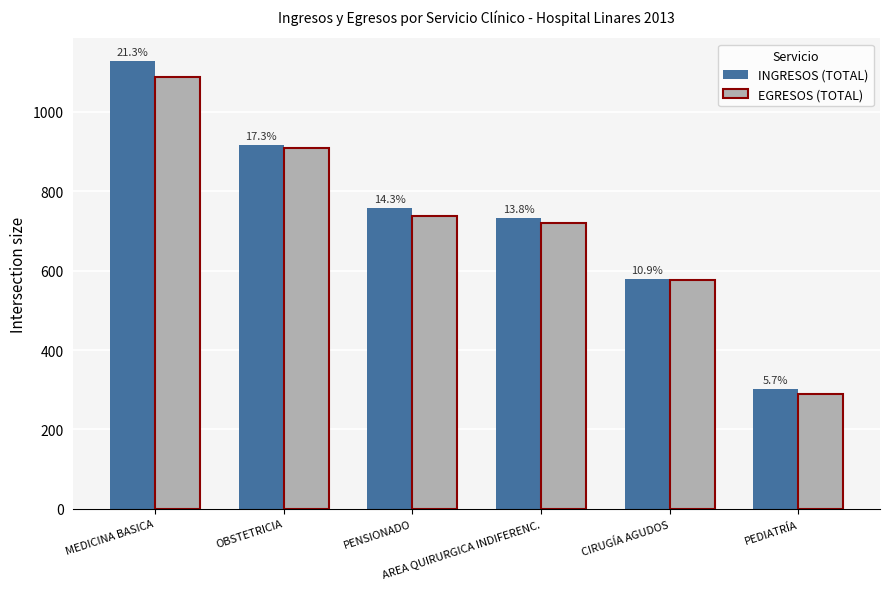

What is the difference between the second highest and second lowest values in the EGRESOS (TOTAL) series?

332